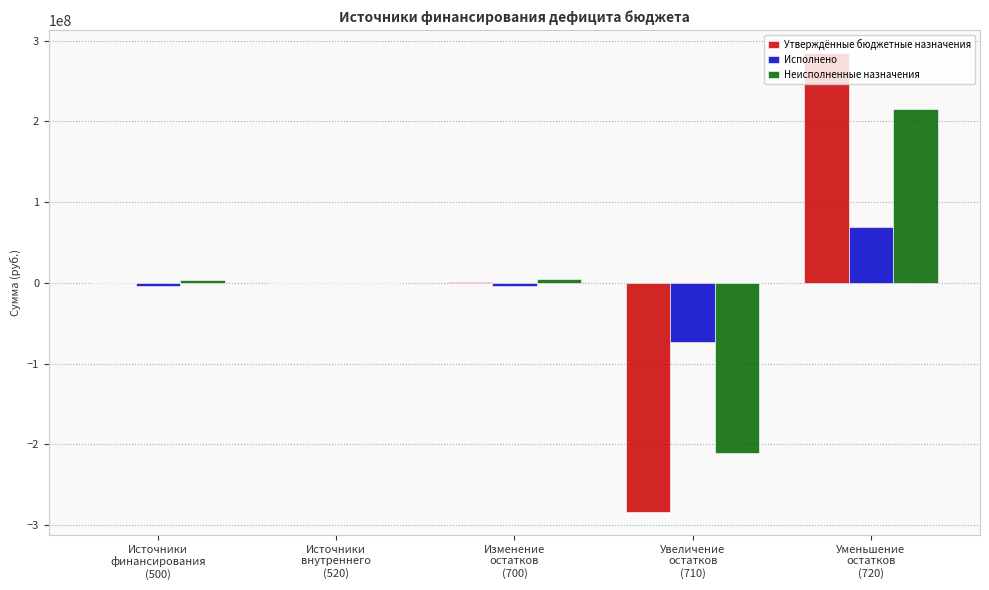

How many series are shown in this chart?

3